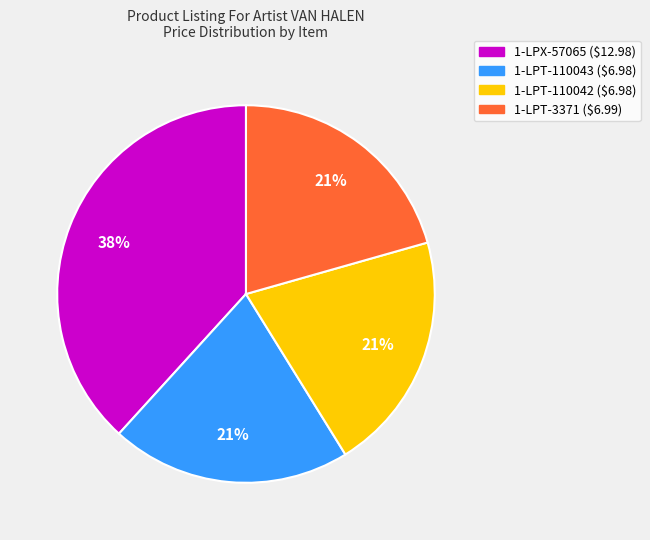

To the nearest percent, what is the average slice percentage?

25%